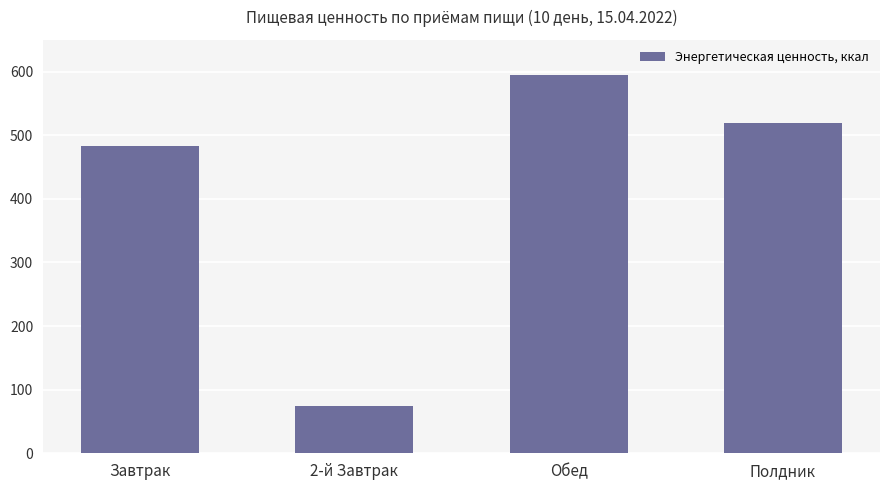

True or false: the data shows 138.8 at Завтрак.

False